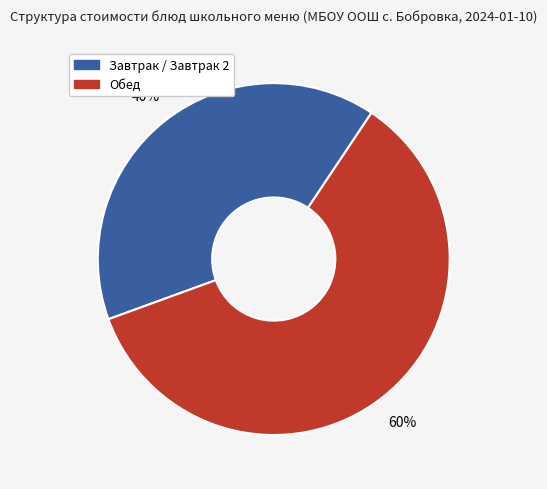

Does any single category account for the majority?

Yes